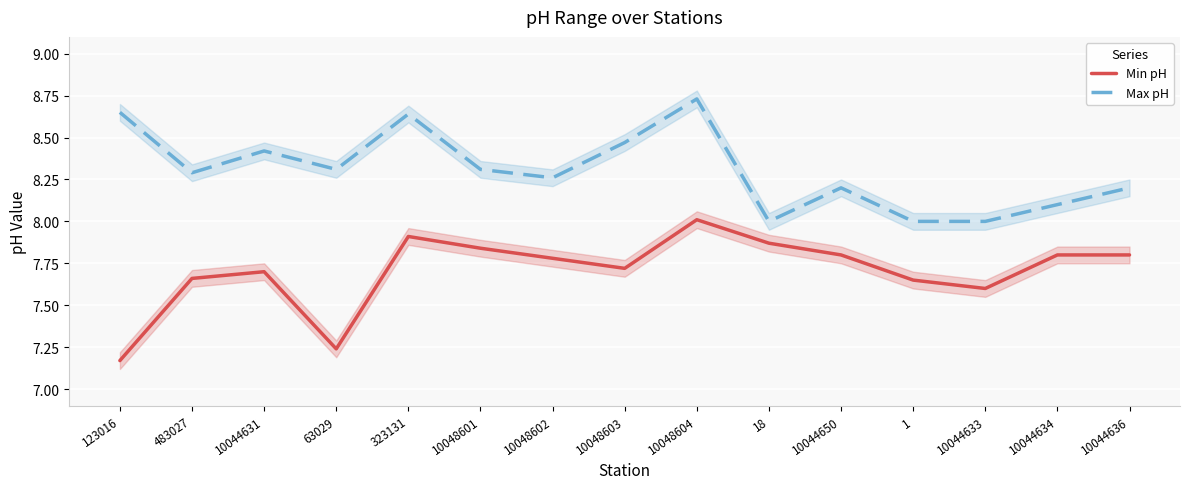

True or false: Min pH and Max pH cross at least once.

False